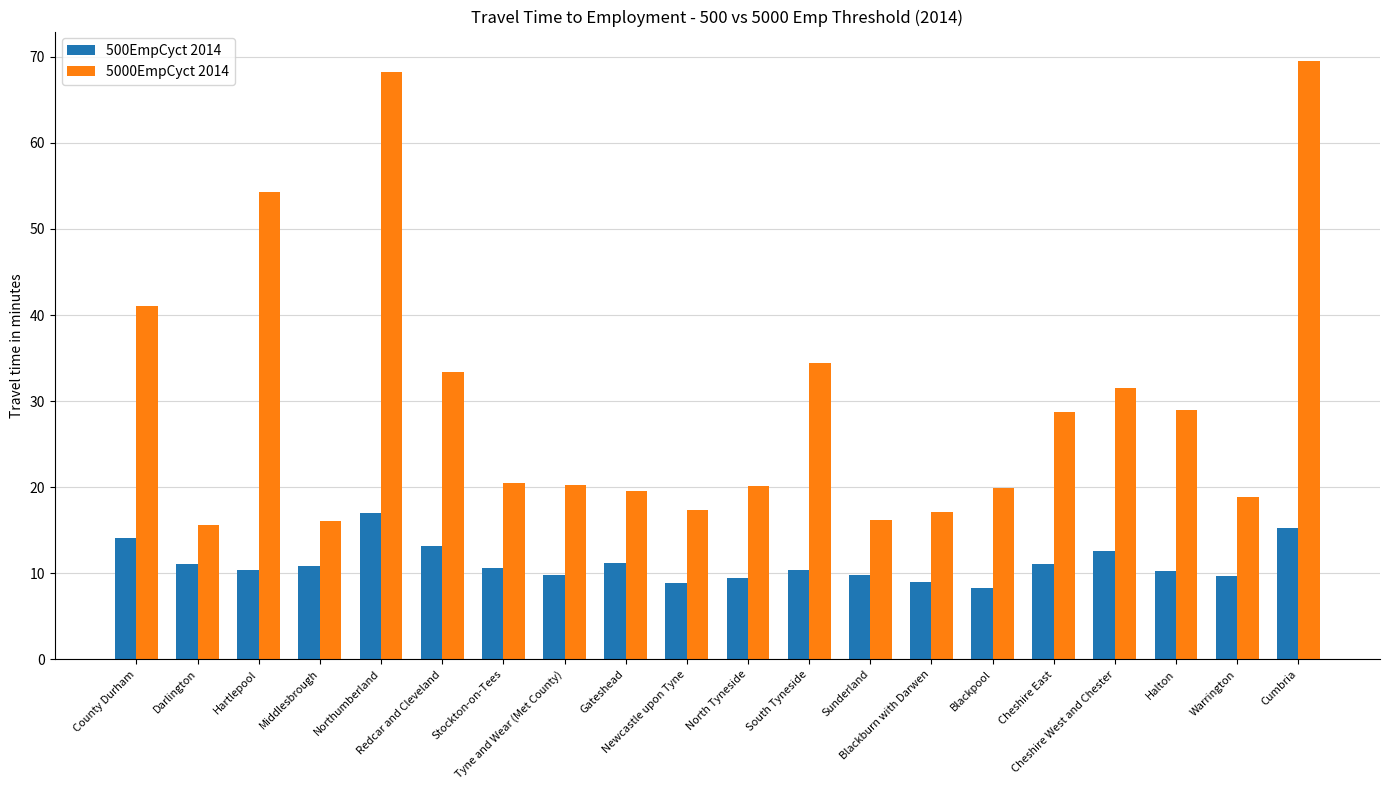

What is the smallest value displayed?

8.3